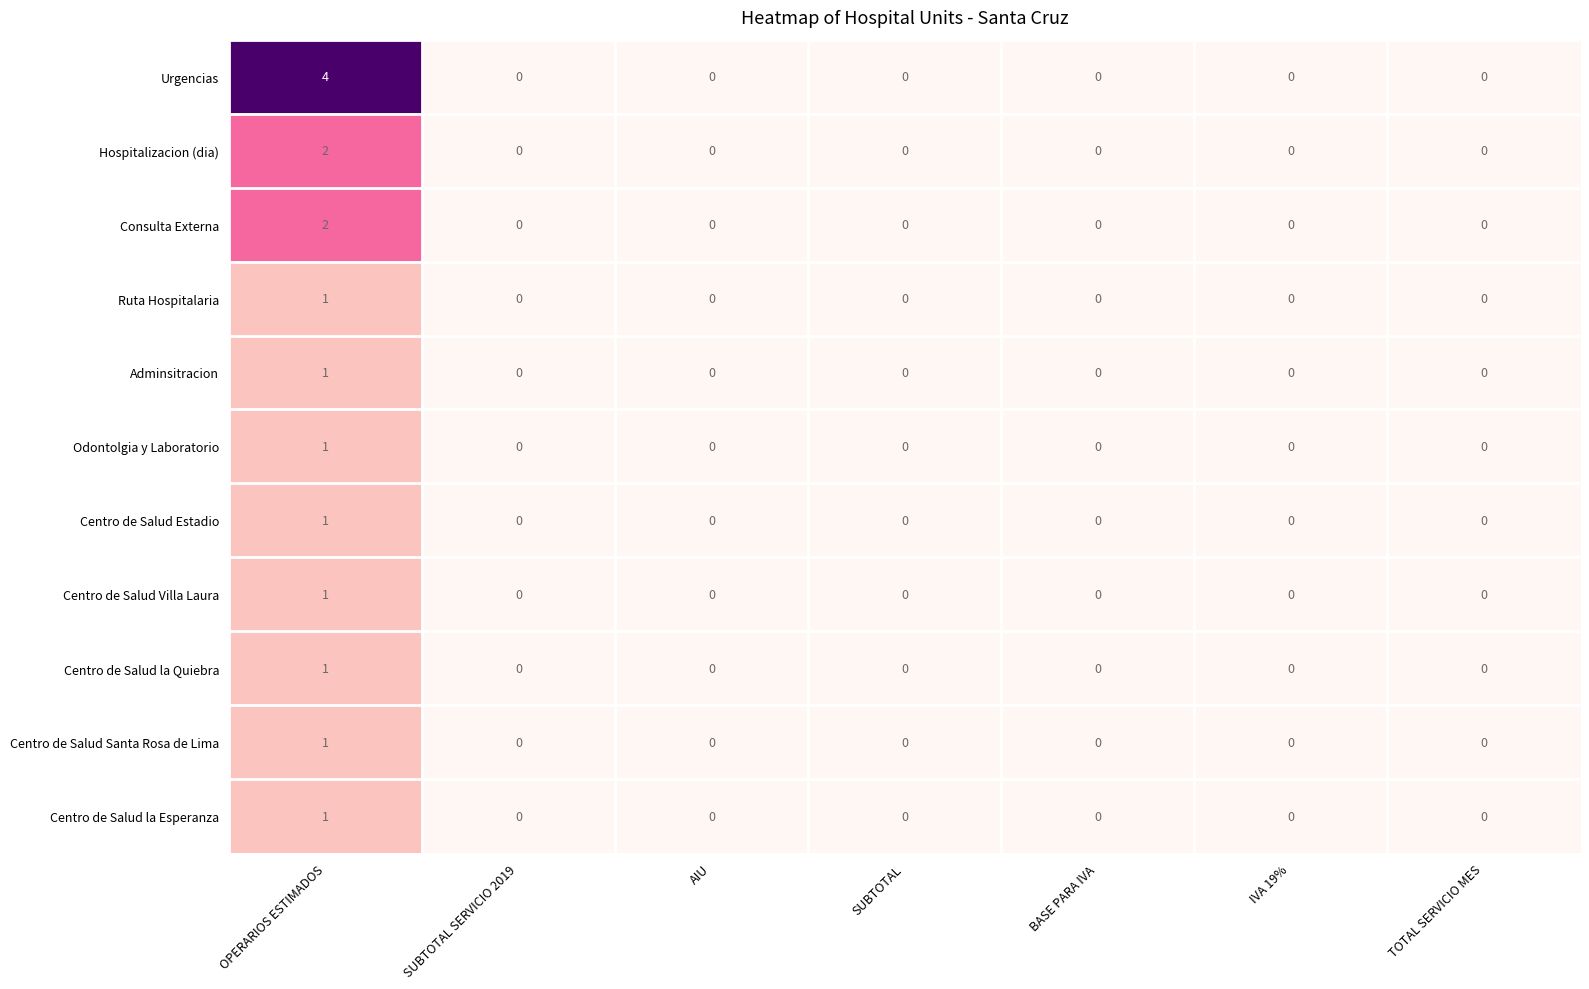

Which series has the largest range (max minus min)?

Urgencias